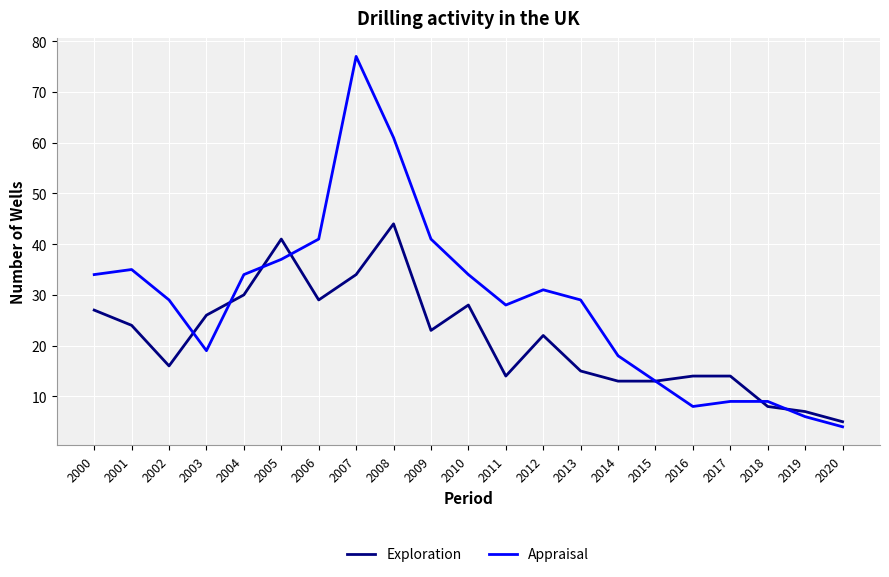

After their last crossing, which series has the higher values: Appraisal or Exploration?

Exploration